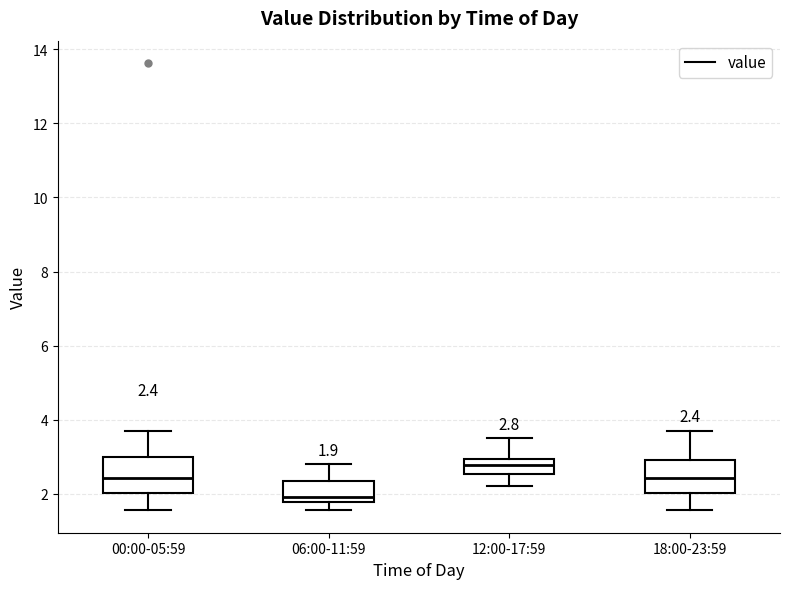

Which box has the lowest median line?

06:00-11:59